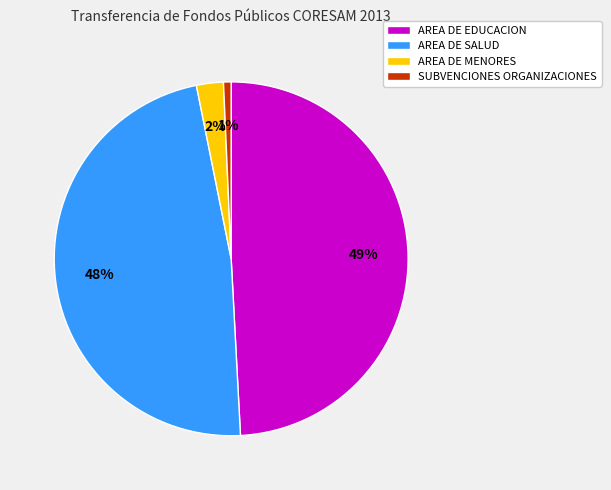

To the nearest percent, what is the difference between the largest and smallest slice percentages?

48%